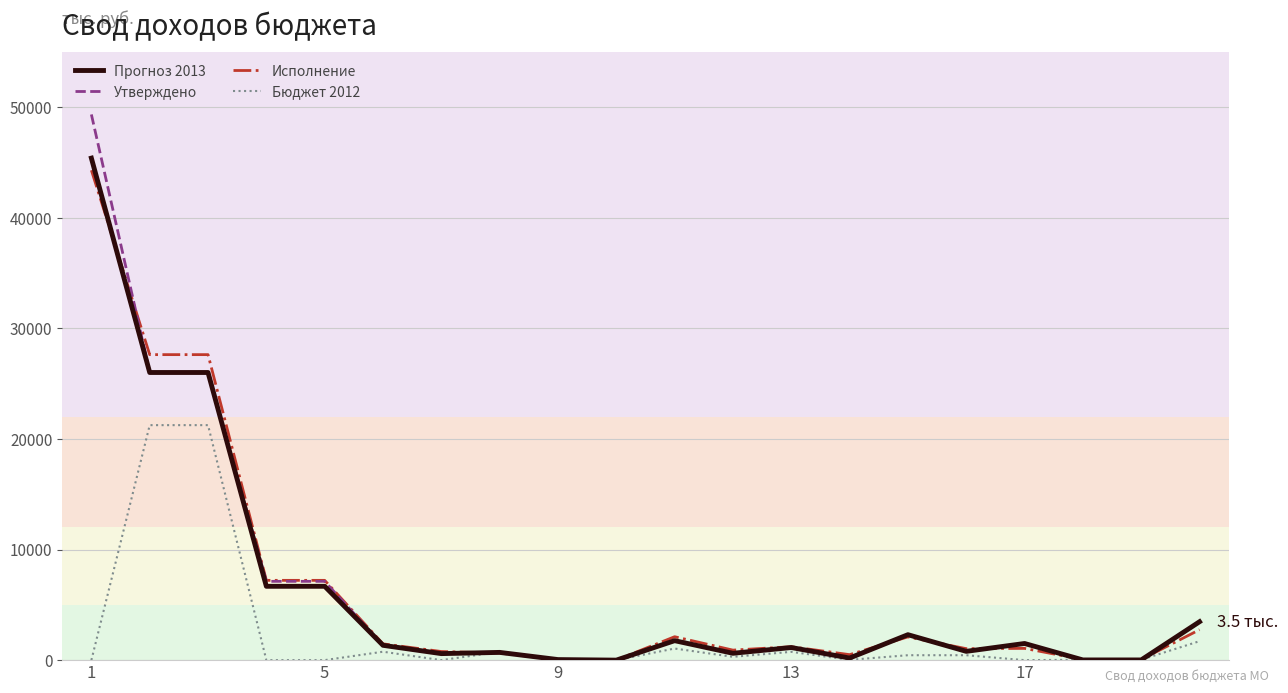

List the series in order of their peak value, lowest first.

Бюджет 2012, Исполнение, Прогноз 2013, Утверждено